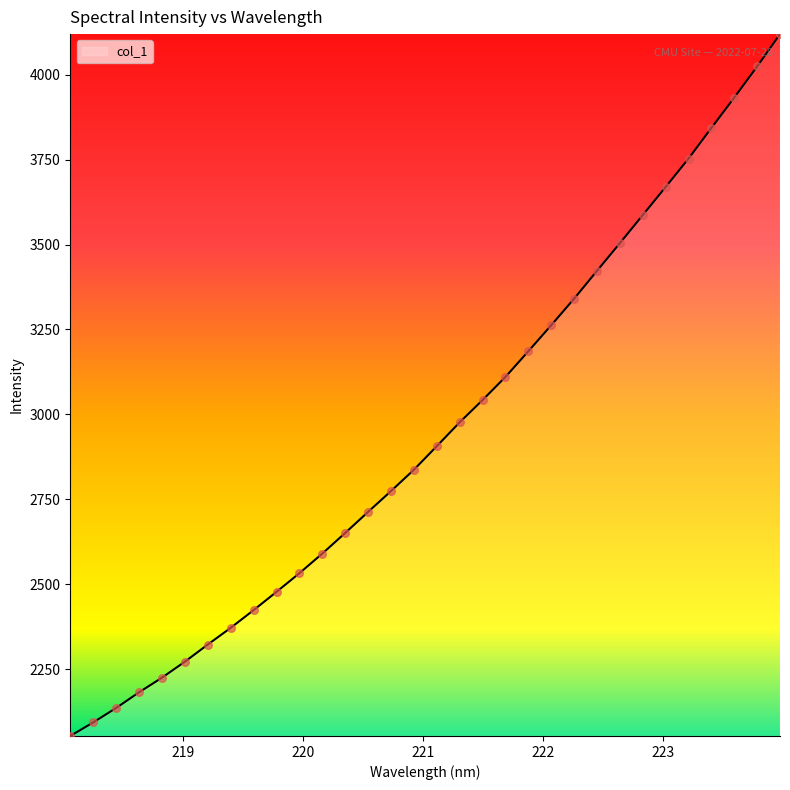

What is the smallest value displayed?

2053.6